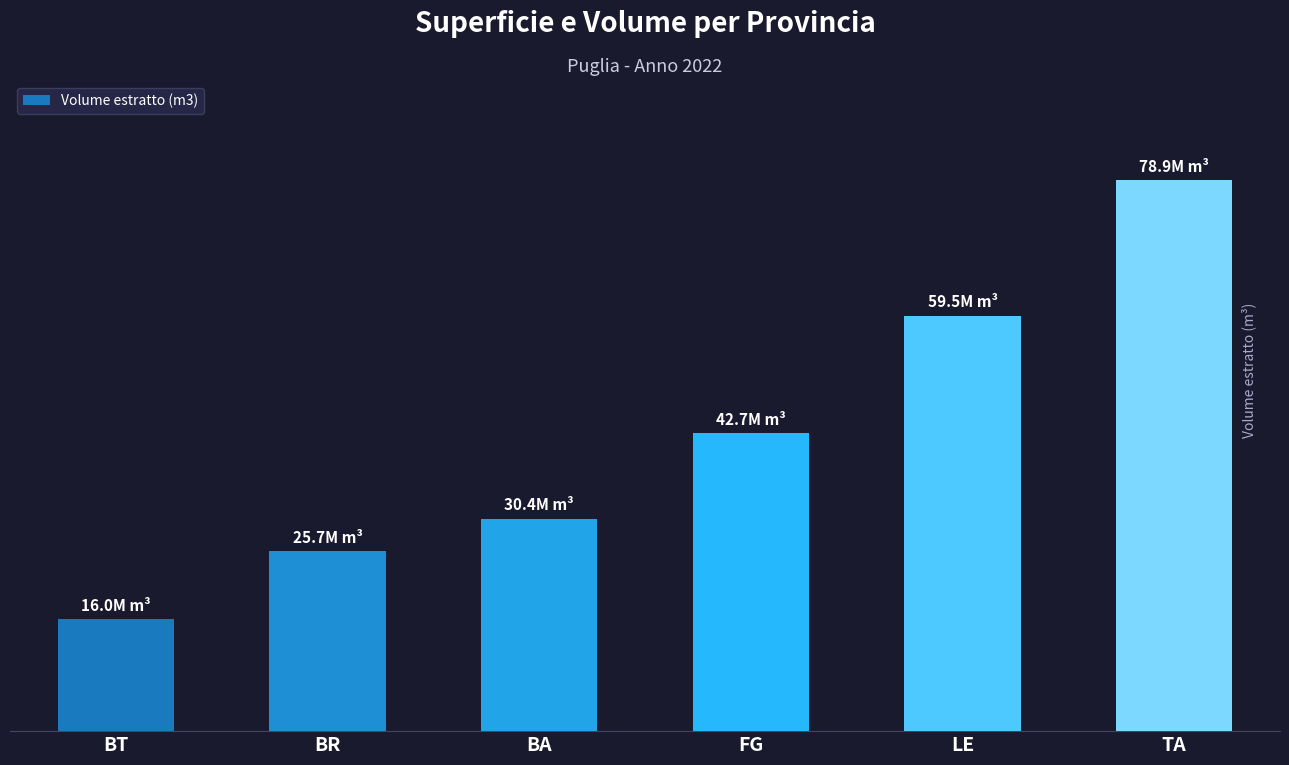

What is the value of the 1st bar from the left?

16048629.7